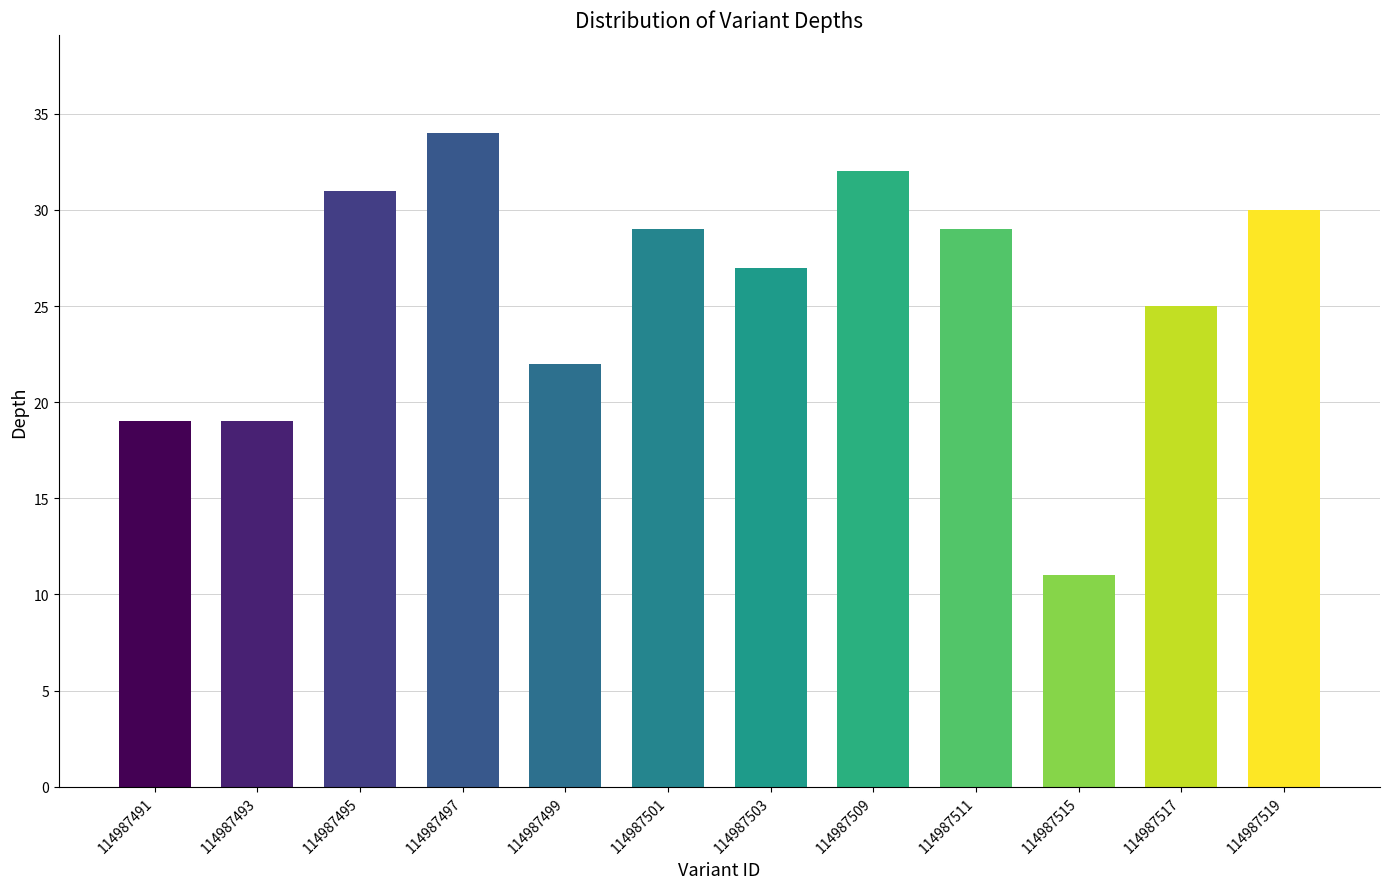

Is it true that the value at 114987519 is 40?

False